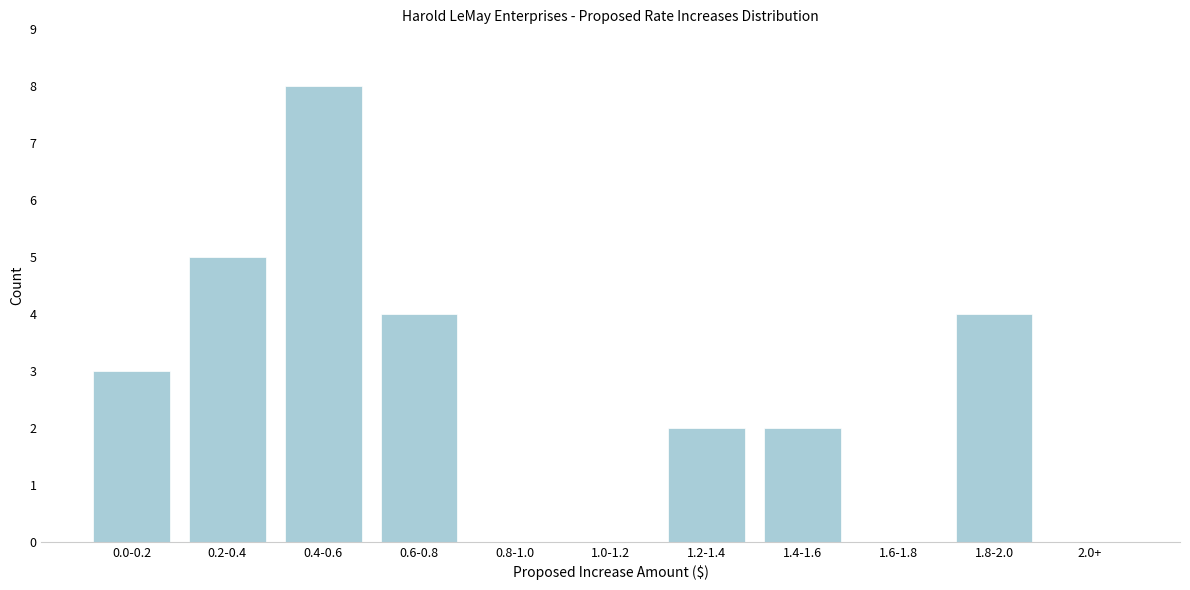

Reading left to right, transcribe all the data shown in this chart.

0.0-0.2=3	0.2-0.4=5	0.4-0.6=8	0.6-0.8=4	0.8-1.0=0	1.0-1.2=0	1.2-1.4=2	1.4-1.6=2	1.6-1.8=0	1.8-2.0=4	2.0+=0